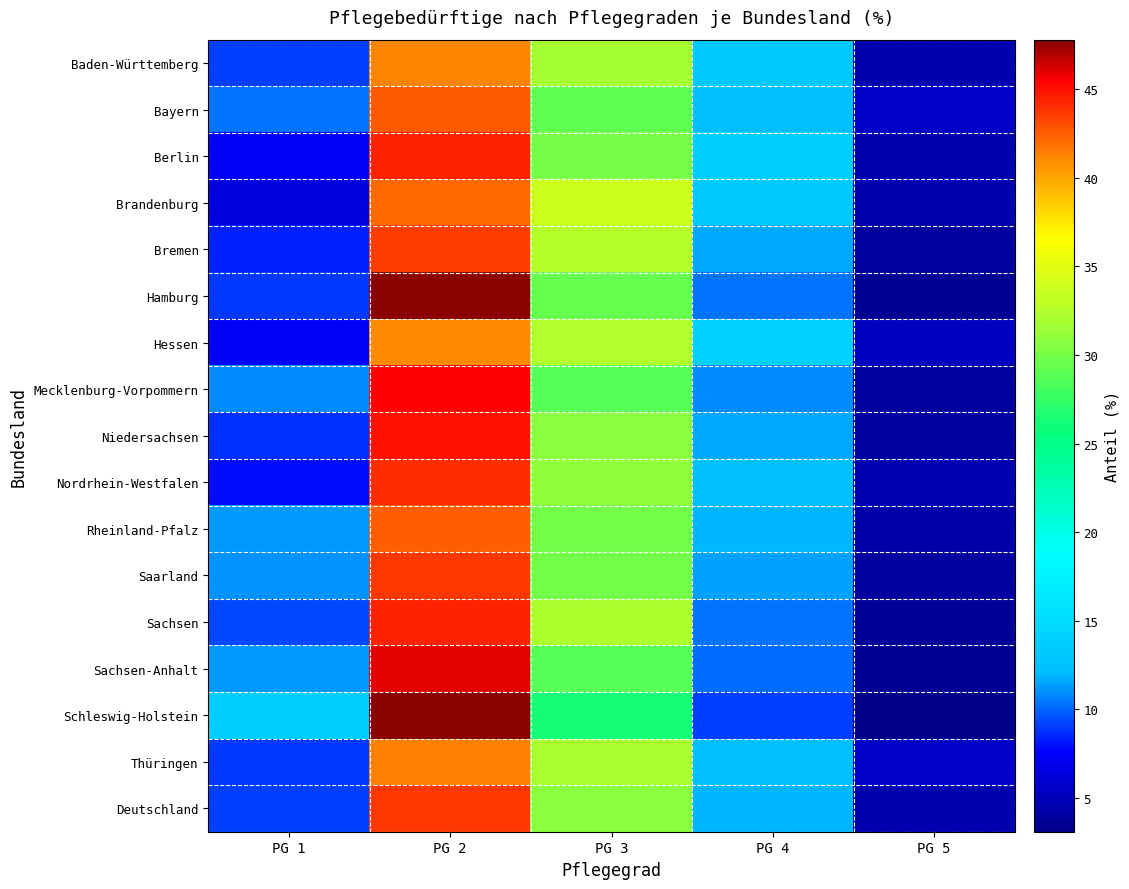

Which series has the largest range (max minus min)?

Schleswig-Holstein